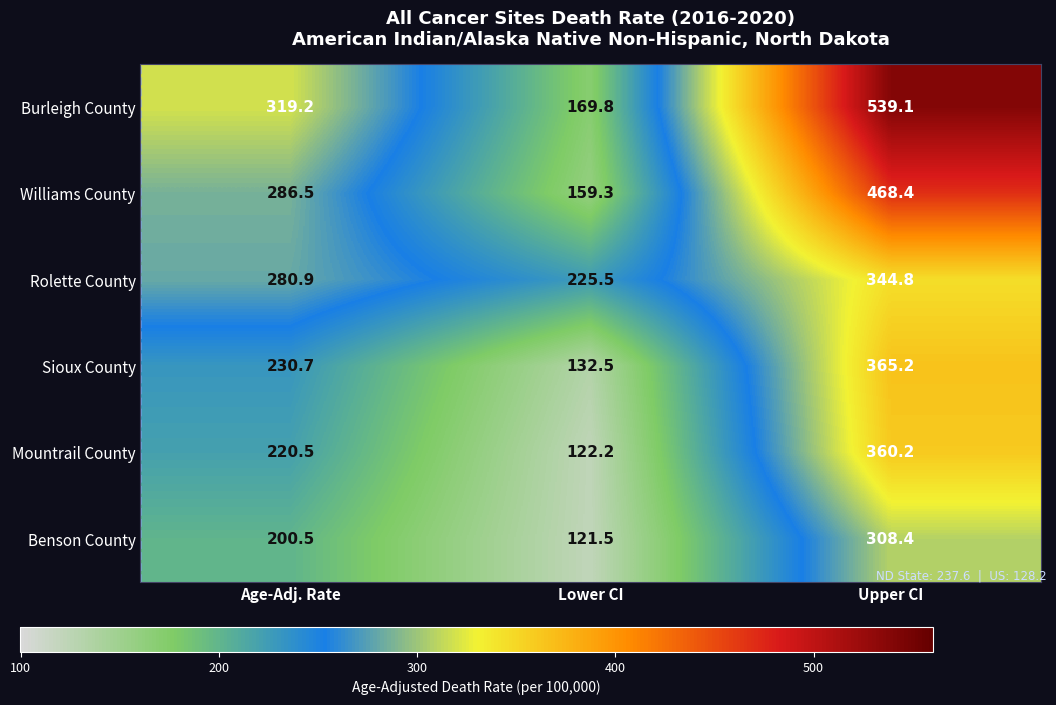

Rank the series by their maximum value, from lowest to highest.

Benson County, Rolette County, Mountrail County, Sioux County, Williams County, Burleigh County